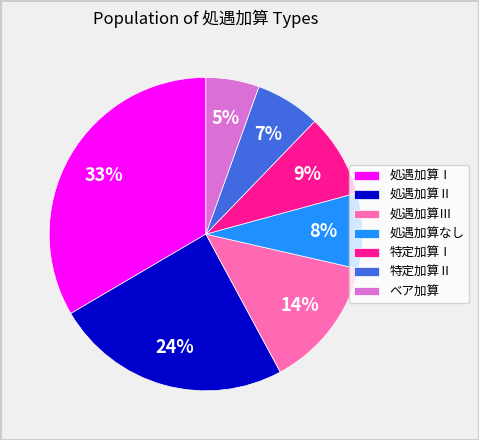

Do 処遇加算Ⅲ and 処遇加算Ⅱ together represent more than half of the pie?

No